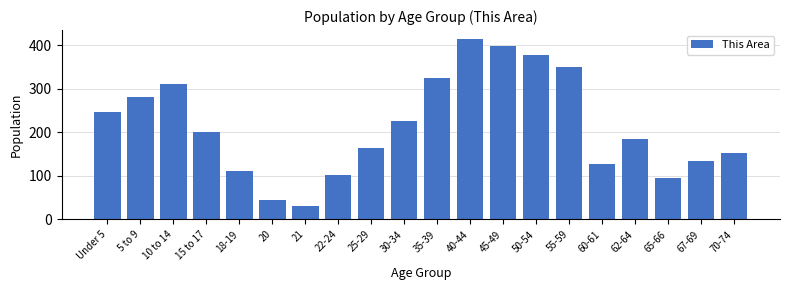

Reading right to left, list all the values displayed in this chart.

152	134	94	184	127	351	377	398	414	325	225	164	101	31	45	111	200	312	281	247